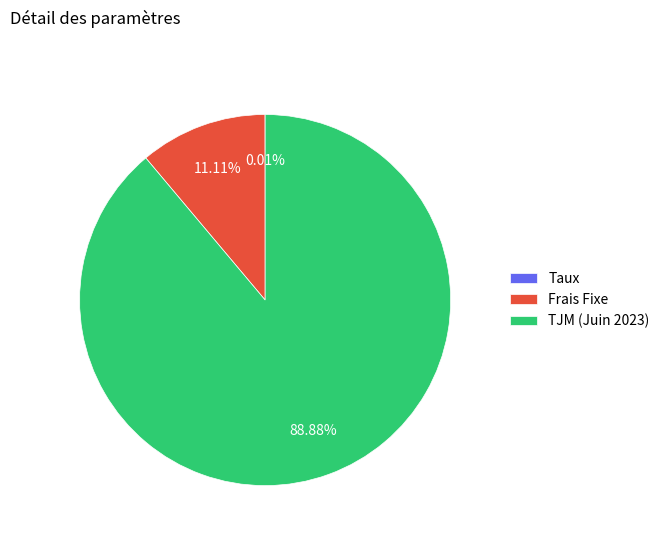

Is it true that TJM (Juin 2023) is 89% of the pie?

True